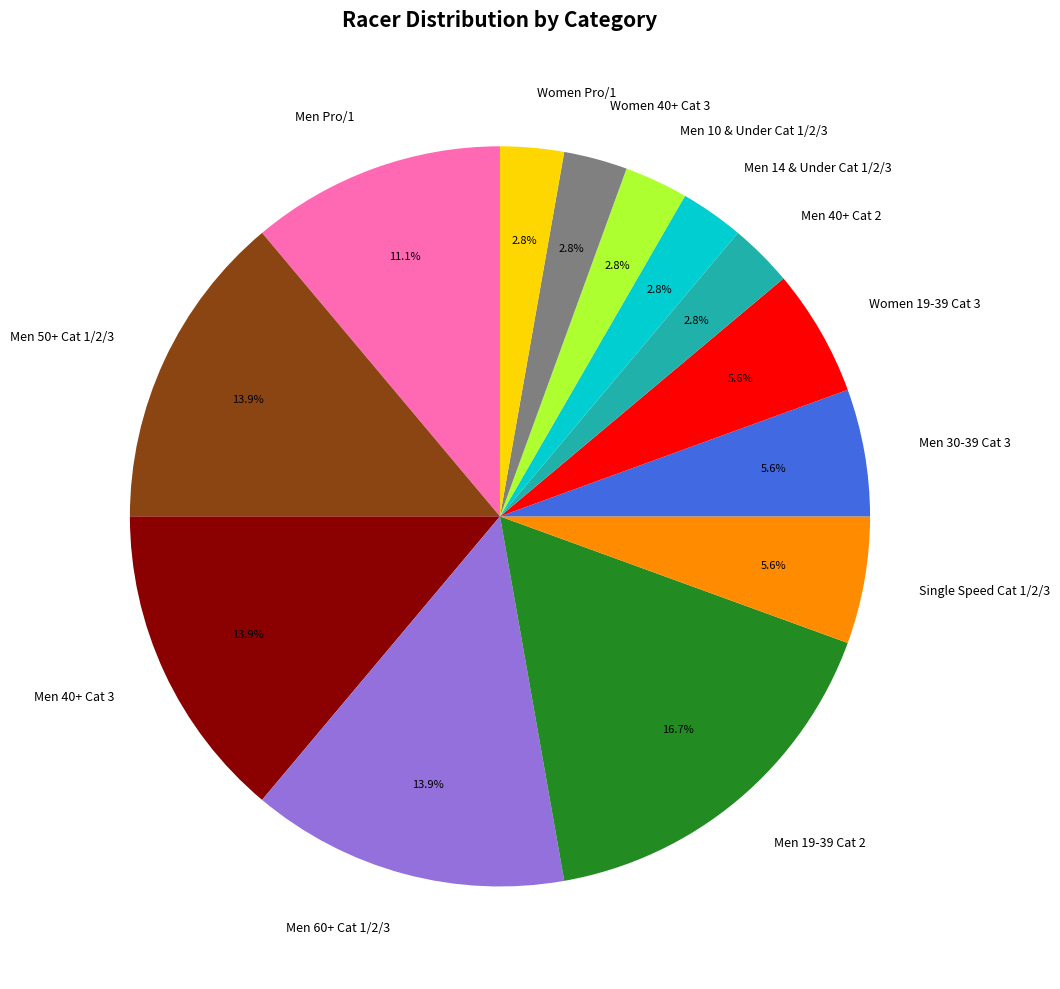

Does Men 14 & Under Cat 1/2/3 account for over 50% of the chart?

No